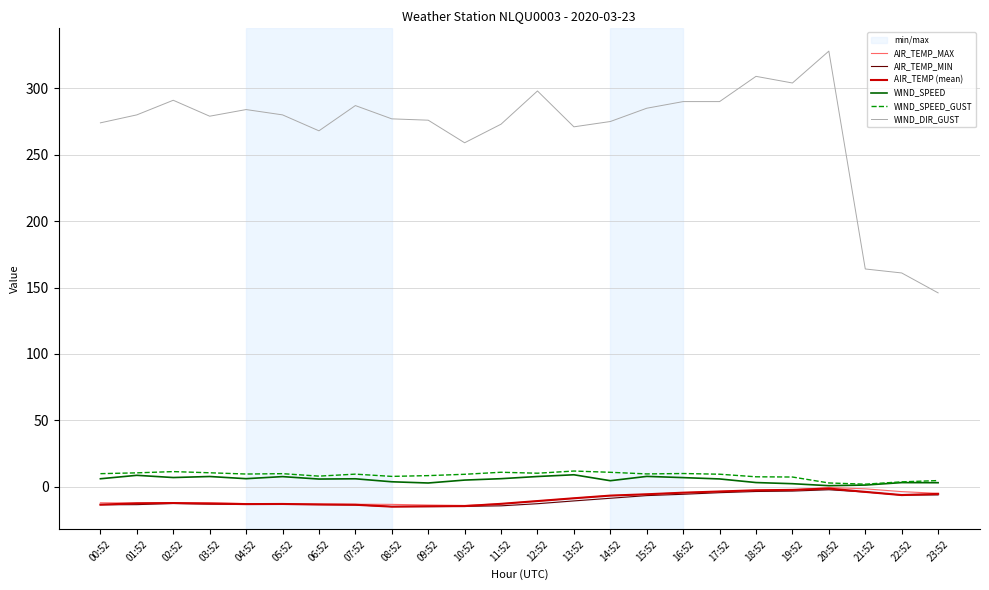

Reading right to left, extract all data points from this chart.

AIR_TEMP_MAX: 23:52=-4.9	22:52=-3.6	21:52=-1.5	20:52=-0.5	19:52=-2.3	18:52=-2.6	17:52=-3.5	16:52=-4.4	15:52=-5.6	14:52=-6.6	13:52=-8.6	12:52=-10.7	11:52=-12.8	10:52=-14.0	09:52=-13.7	08:52=-13.2	07:52=-13.1	06:52=-12.9	05:52=-12.8	04:52=-12.6	03:52=-12.0	02:52=-12.0	01:52=-12.2	00:52=-12.0
AIR_TEMP_MIN: 23:52=-6.1	22:52=-6.2	21:52=-3.9	20:52=-2.2	19:52=-3.2	18:52=-3.5	17:52=-4.4	16:52=-5.6	15:52=-6.6	14:52=-8.6	13:52=-10.6	12:52=-12.7	11:52=-14.3	10:52=-14.7	09:52=-14.9	08:52=-14.9	07:52=-13.6	06:52=-13.3	05:52=-13.2	04:52=-13.2	03:52=-13.0	02:52=-12.5	01:52=-13.4	00:52=-13.5
AIR_TEMP (mean): 23:52=-5.3	22:52=-6.2	21:52=-3.8	20:52=-1.3	19:52=-2.3	18:52=-2.6	17:52=-3.5	16:52=-4.4	15:52=-5.6	14:52=-6.6	13:52=-8.6	12:52=-10.7	11:52=-12.8	10:52=-14.5	09:52=-14.6	08:52=-14.9	07:52=-13.5	06:52=-13.3	05:52=-12.9	04:52=-13.0	03:52=-12.6	02:52=-12.2	01:52=-12.4	00:52=-13.4
WIND_SPEED: 23:52=3.1	22:52=3.2	21:52=1.3	20:52=0.9	19:52=2.4	18:52=3.2	17:52=5.9	16:52=6.9	15:52=7.9	14:52=4.6	13:52=9.1	12:52=7.8	11:52=6.1	10:52=5.1	09:52=2.9	08:52=3.8	07:52=6.1	06:52=5.9	05:52=7.7	04:52=6.1	03:52=7.8	02:52=7.0	01:52=8.7	00:52=6.1
WIND_SPEED_GUST: 23:52=4.7	22:52=3.8	21:52=2.0	20:52=2.9	19:52=7.4	18:52=7.6	17:52=9.5	16:52=10.0	15:52=9.7	14:52=10.9	13:52=11.9	12:52=10.2	11:52=11.0	10:52=9.4	09:52=8.4	08:52=7.9	07:52=9.6	06:52=8.1	05:52=9.9	04:52=9.6	03:52=10.6	02:52=11.5	01:52=10.5	00:52=9.9
WIND_DIR_GUST: 23:52=146.0	22:52=161.0	21:52=164.0	20:52=328.0	19:52=304.0	18:52=309.0	17:52=290.0	16:52=290.0	15:52=285.0	14:52=275.0	13:52=271.0	12:52=298.0	11:52=273.0	10:52=259.0	09:52=276.0	08:52=277.0	07:52=287.0	06:52=268.0	05:52=280.0	04:52=284.0	03:52=279.0	02:52=291.0	01:52=280.0	00:52=274.0